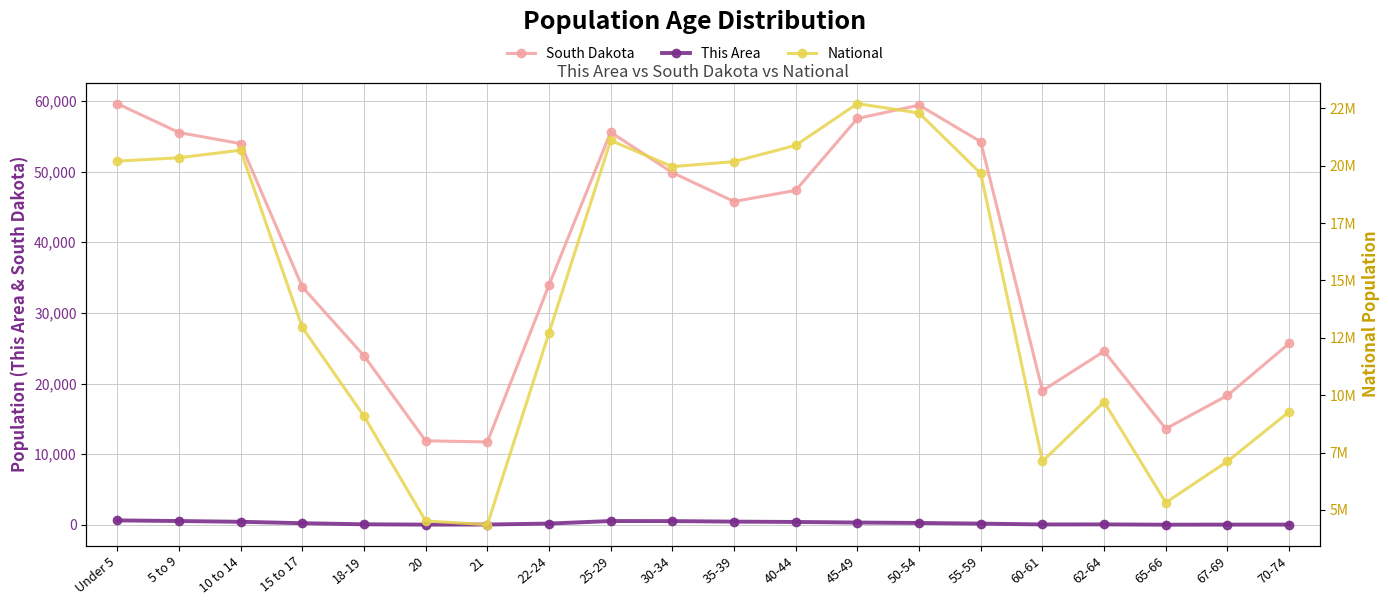

Between 21 and 35-39, which series saw the biggest shift?

National